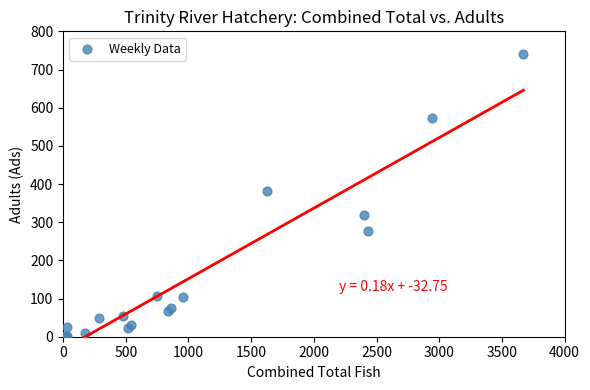

What Y value in the scatter plot is closest to 370?

381